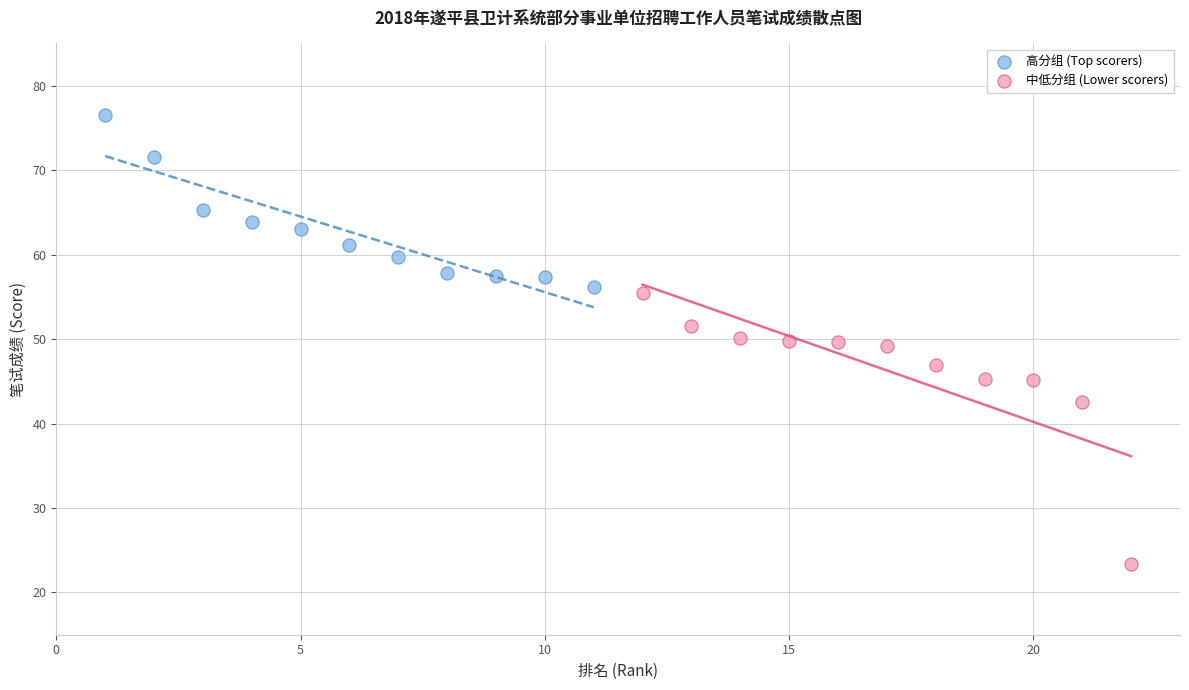

What are all the series names shown in the legend?

高分组 (Top scorers), 中低分组 (Lower scorers)